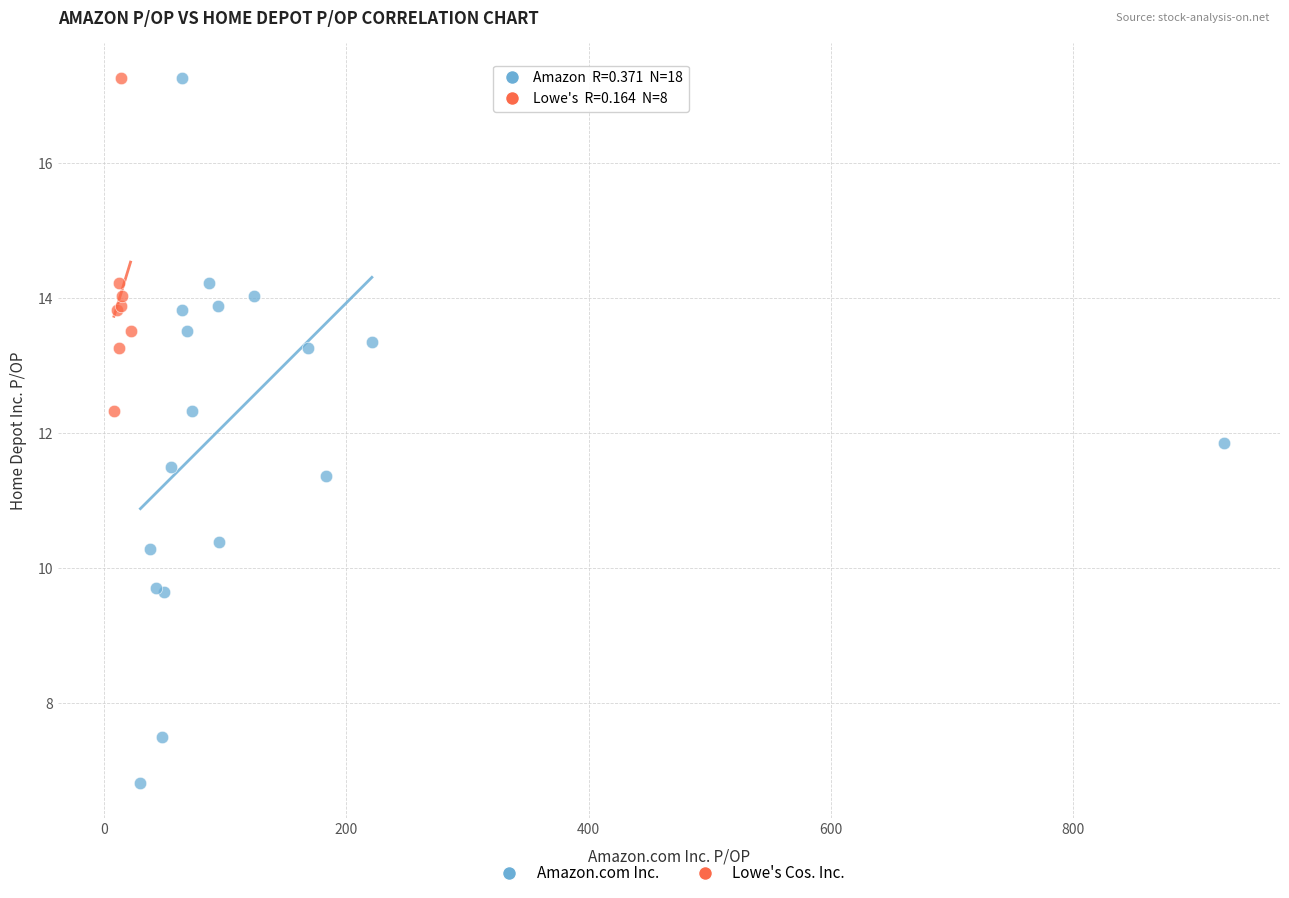

Which series reaches the minimum Y coordinate?

Amazon.com Inc.